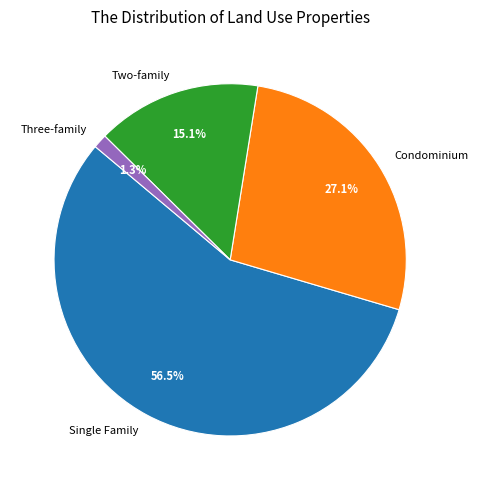

Count the number of slices in the pie.

4